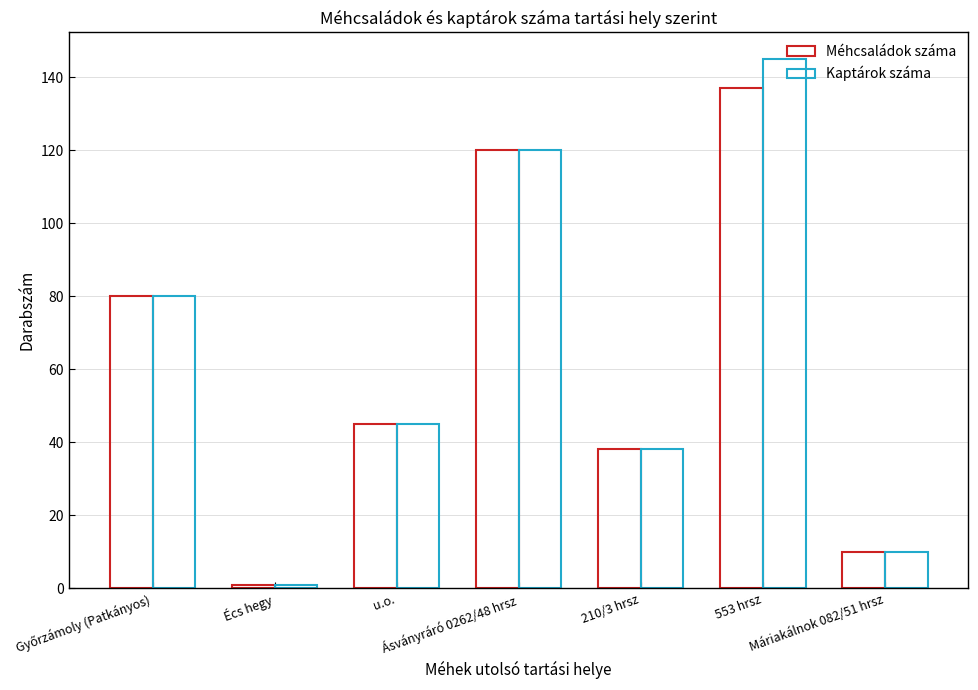

How many groups of bars are there?

7